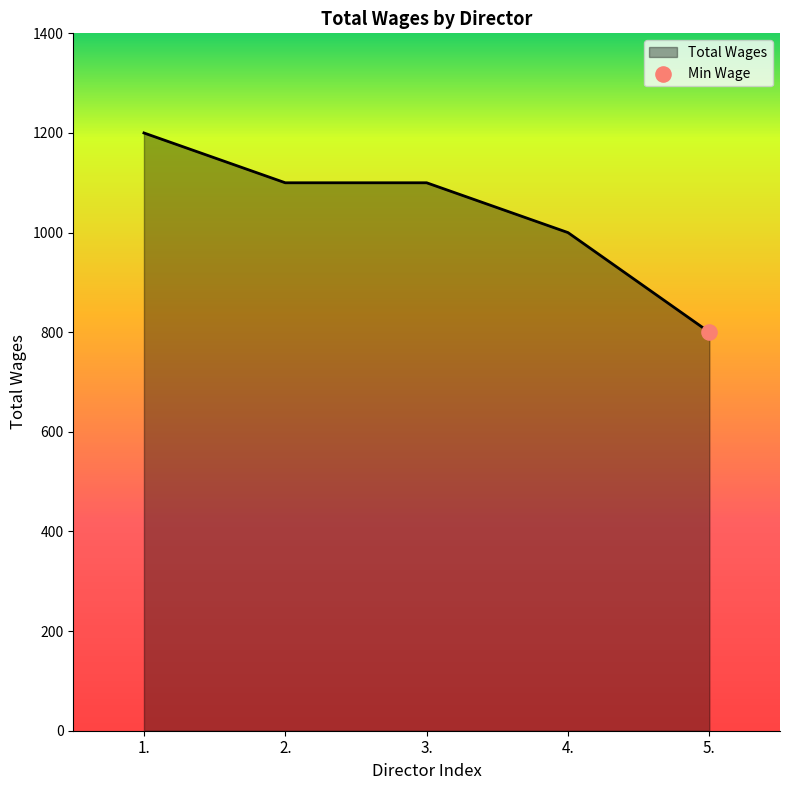

Which has a higher value, 1. or 4.?

1.